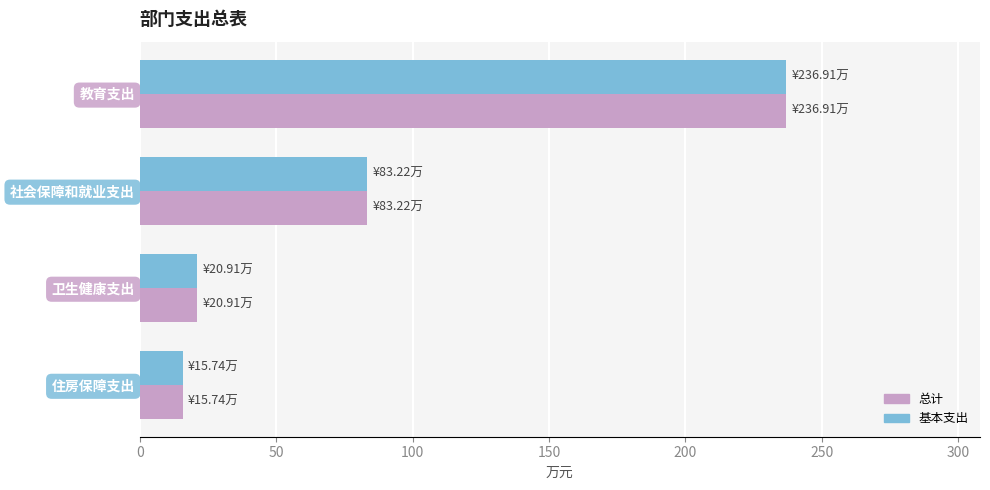

What is the sum of all 总计 values?

356.8